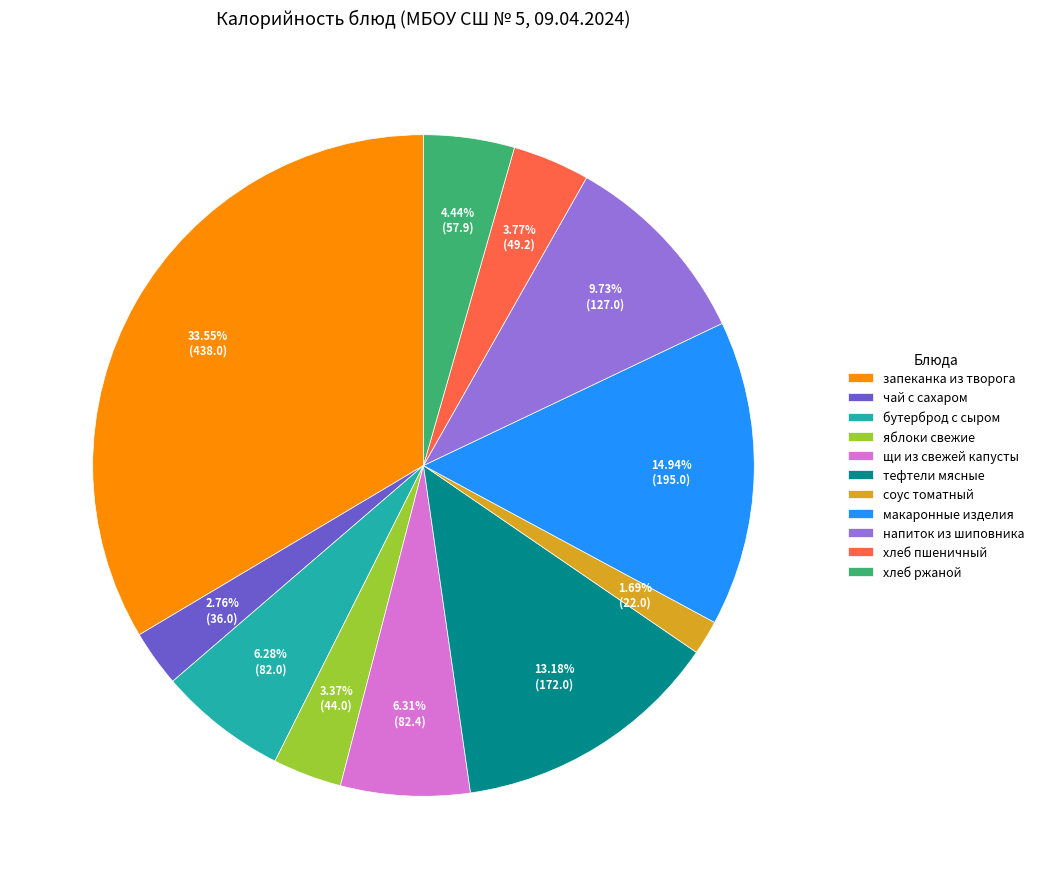

To the nearest percent, what percentage of the pie is щи из свежей капусты?

6%